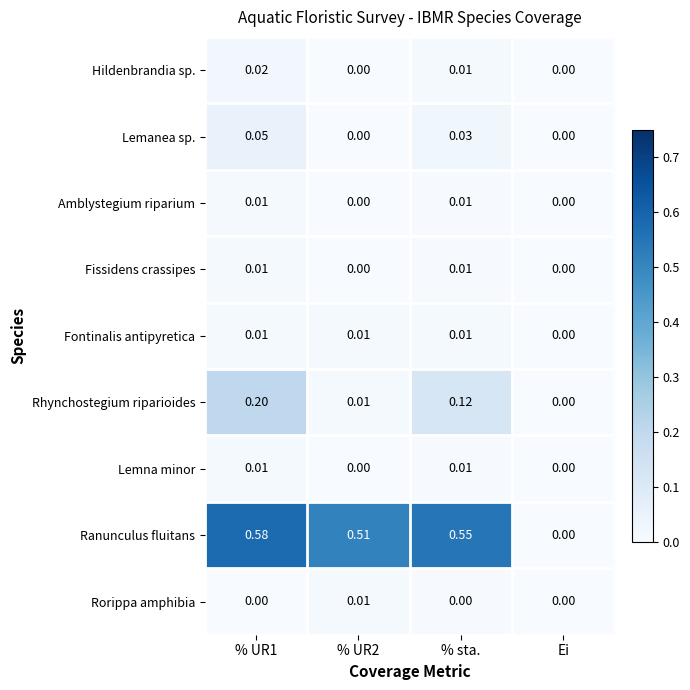

Which series has the largest range (max minus min)?

Ranunculus fluitans